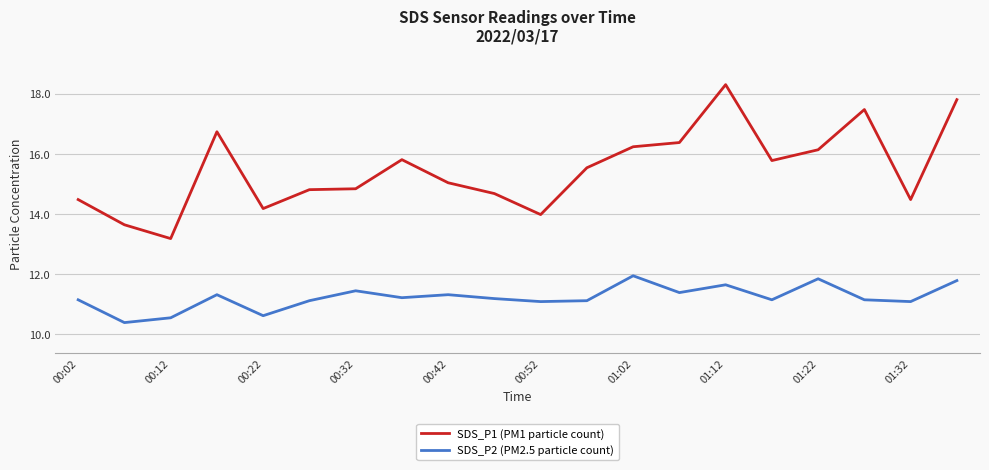

What is the difference between the maximum and minimum values in the SDS_P1 (PM1 particle count) series?

5.1